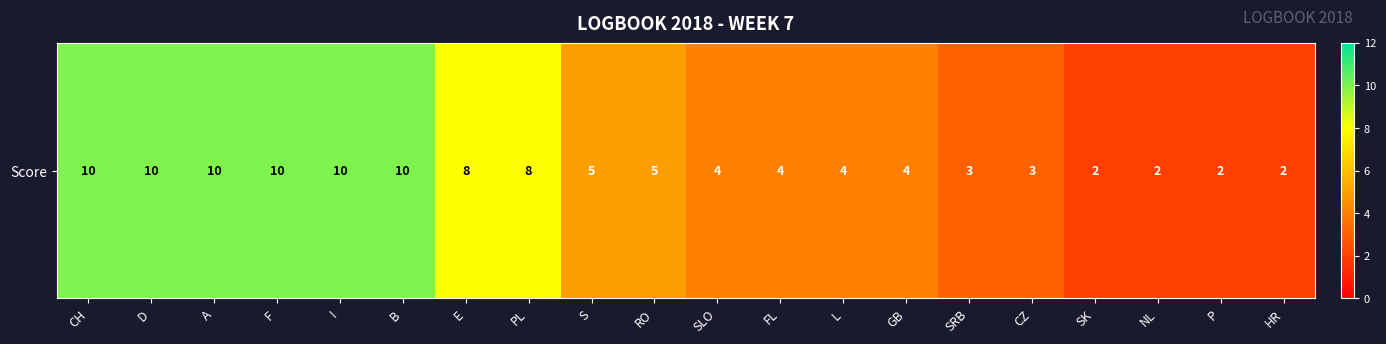

Where does the data first go above 5?

CH